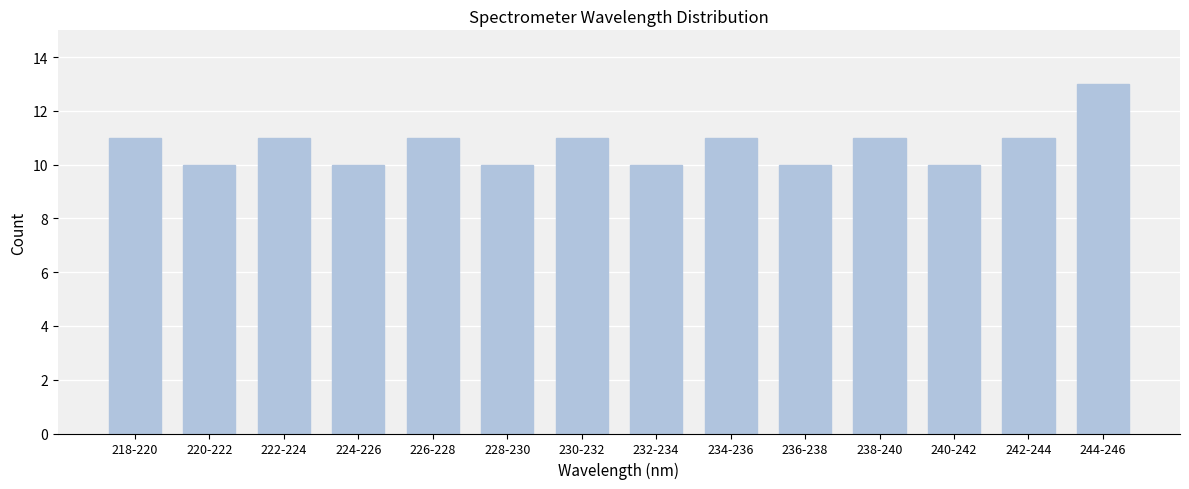

Reading left to right, transcribe all the data shown in this chart.

218-220=11	220-222=10	222-224=11	224-226=10	226-228=11	228-230=10	230-232=11	232-234=10	234-236=11	236-238=10	238-240=11	240-242=10	242-244=11	244-246=13